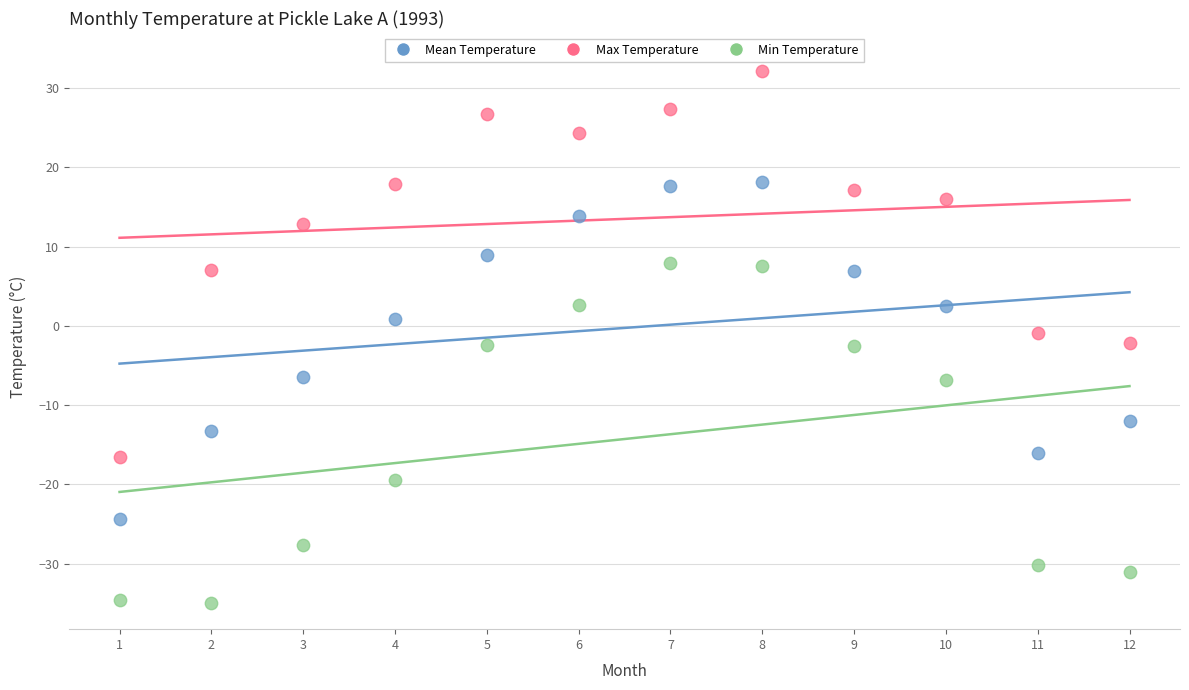

Which series contains the highest Y value?

Max Temperature